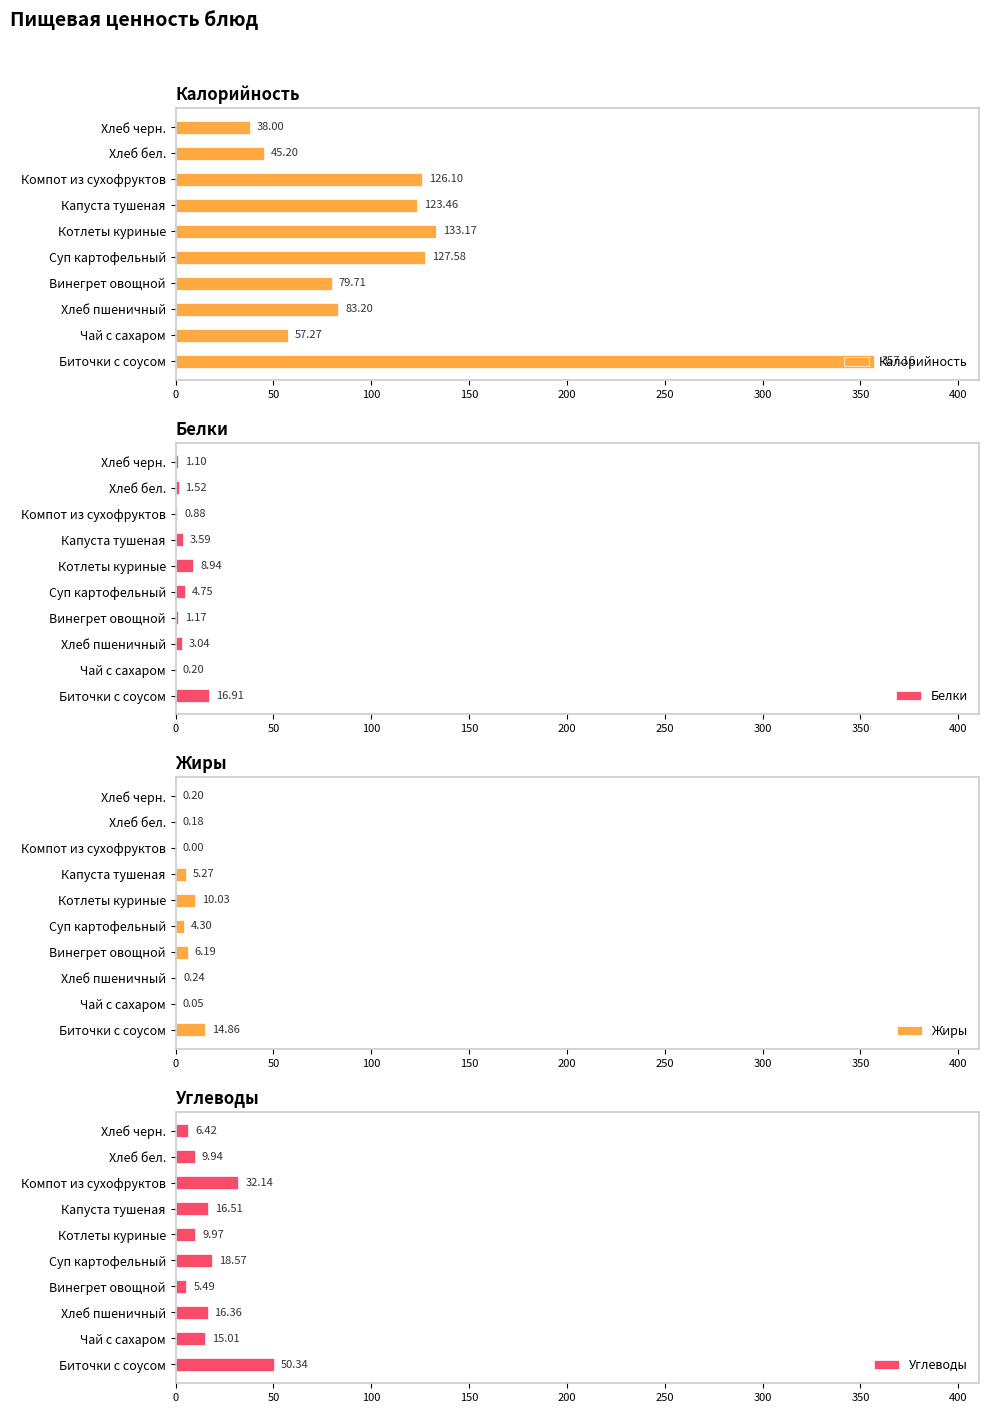

What is the difference between the second highest and second lowest values in the Белки series?

8.1